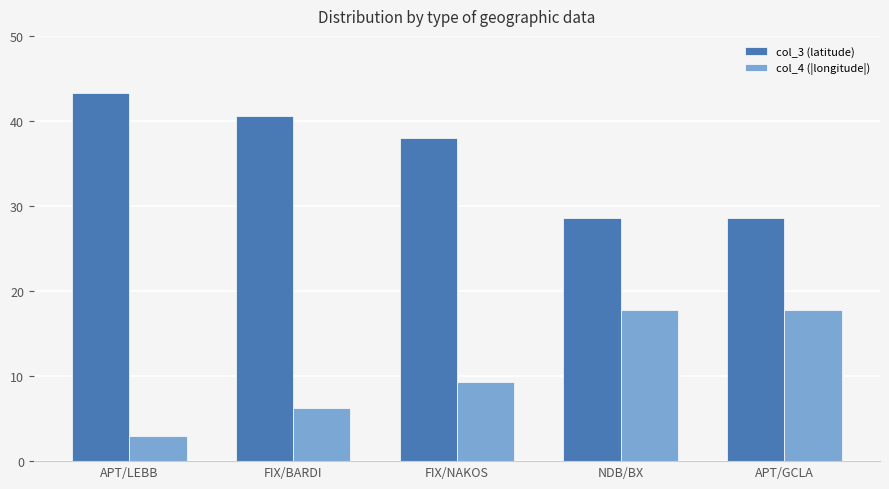

How many bars are there in total?

10